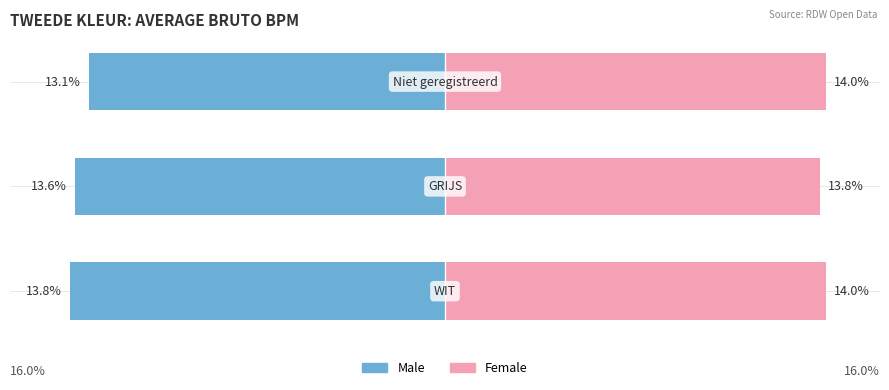

List the series in order of their peak value, lowest first.

Male, Female